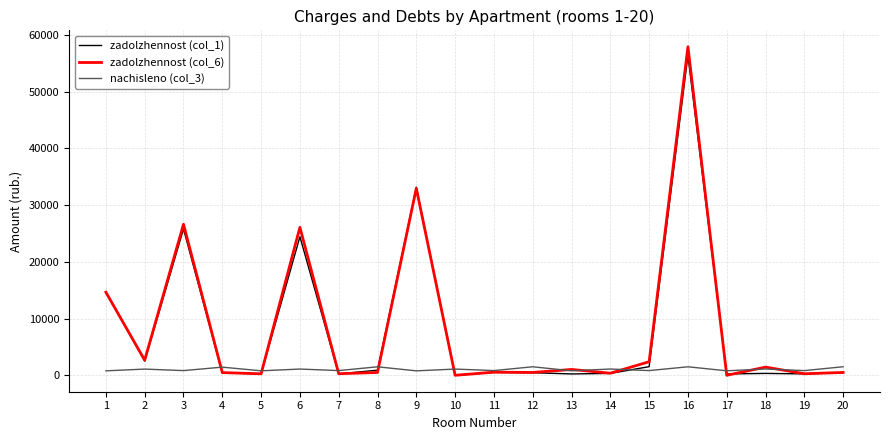

What is the difference between the maximum and minimum values in the zadolzhennost (col_1) series?

56430.6